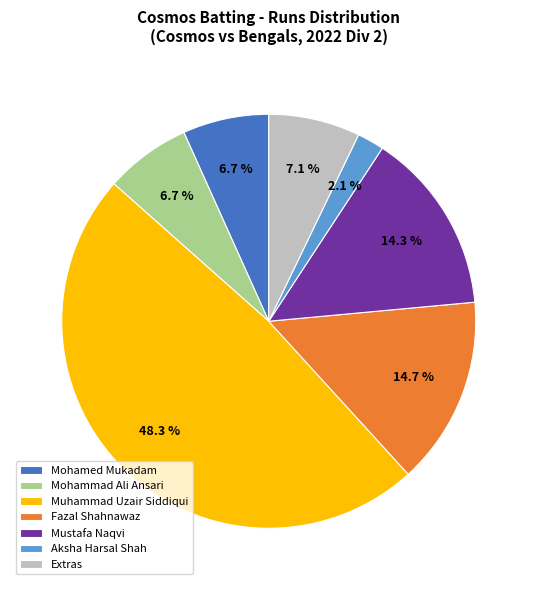

Does any single category account for the majority?

No